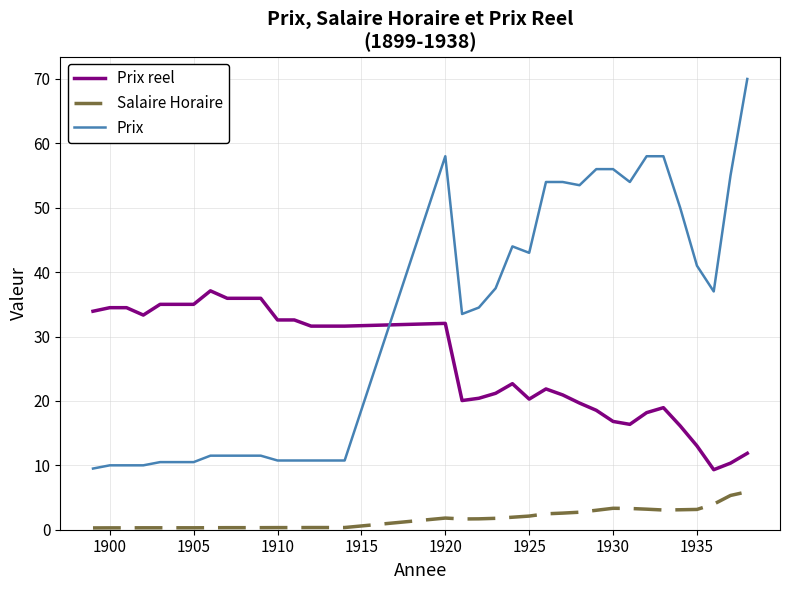

Rank the series by their maximum value, from lowest to highest.

Salaire Horaire, Prix reel, Prix